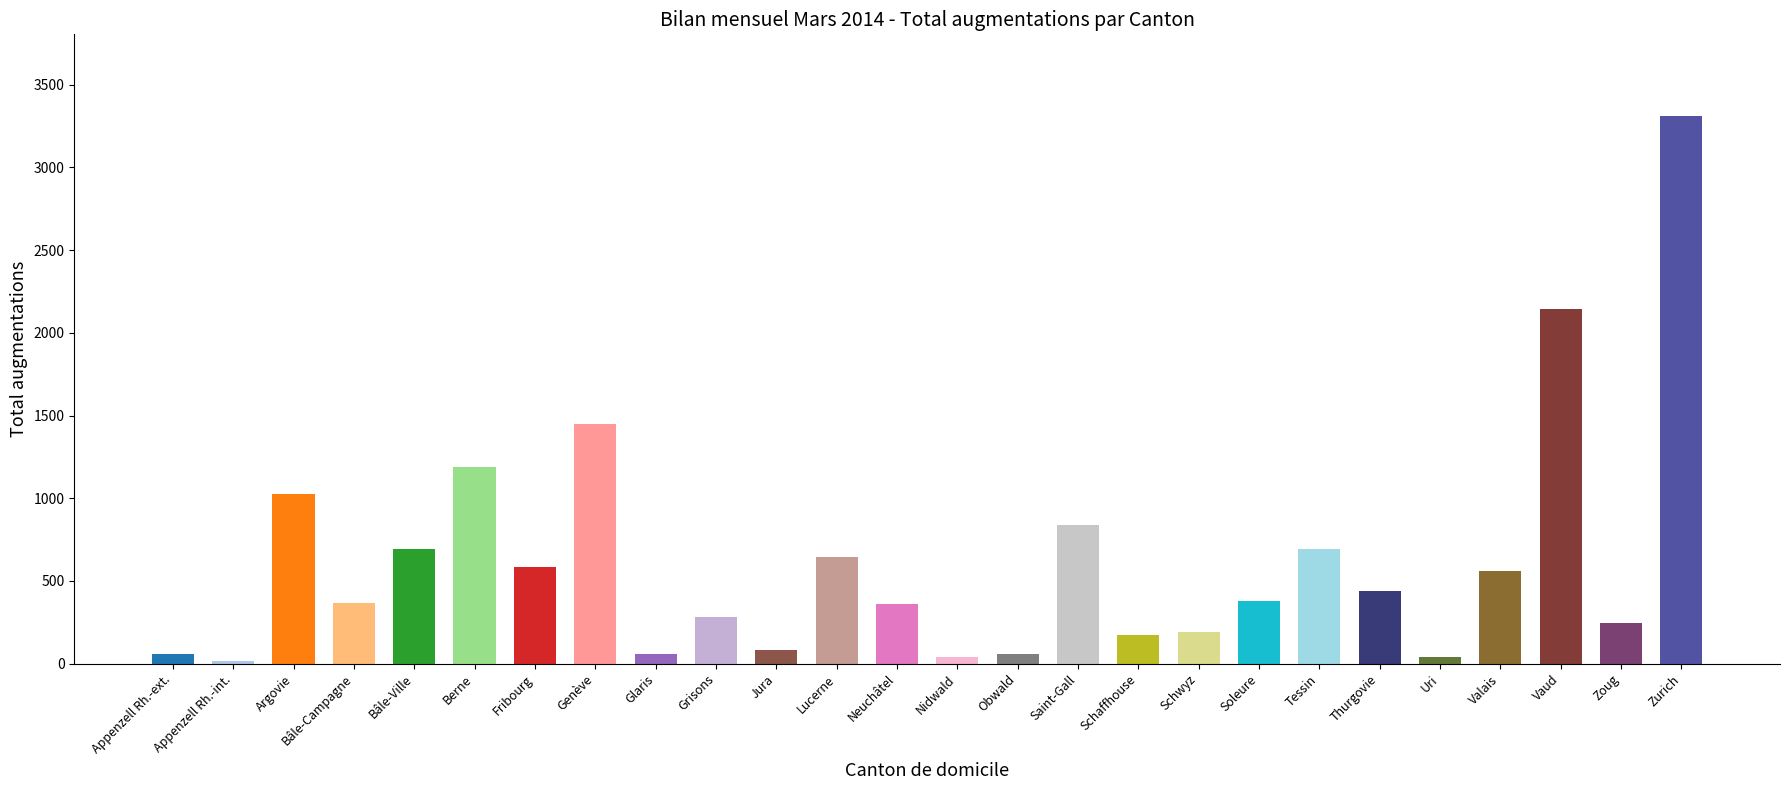

At which label is the value closest to 1660?

Genève